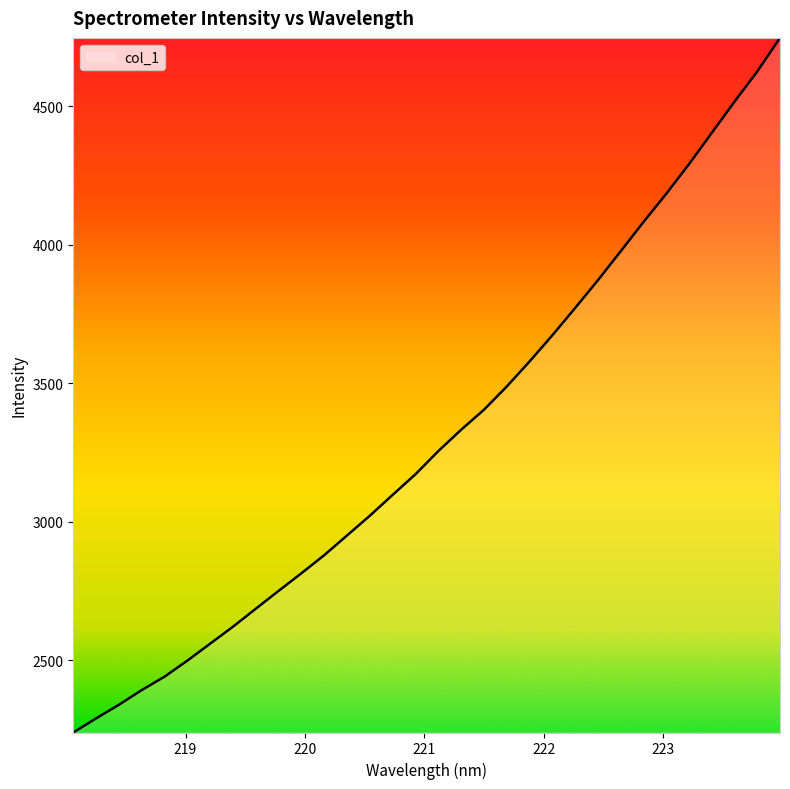

What is the greatest value displayed?

4746.2